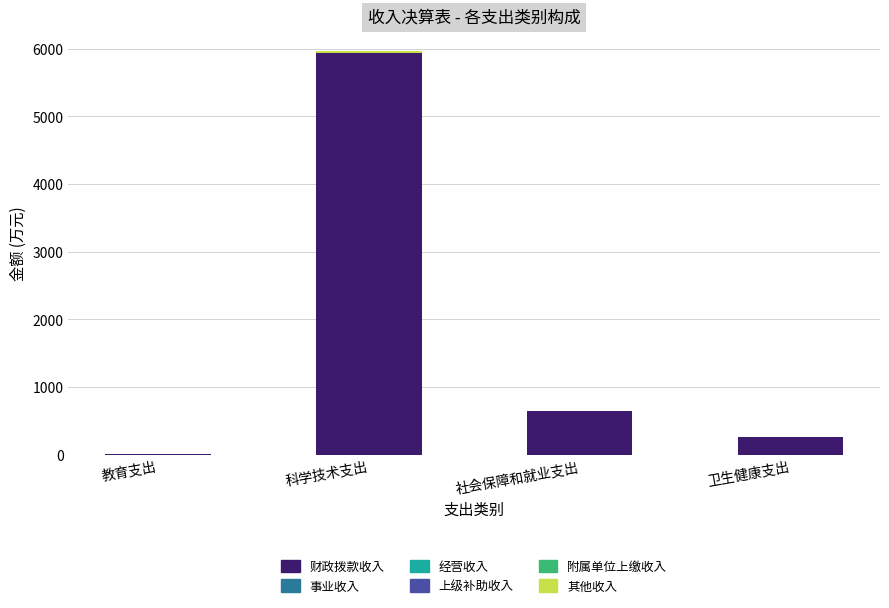

At which category is the sum across all series the highest?

科学技术支出